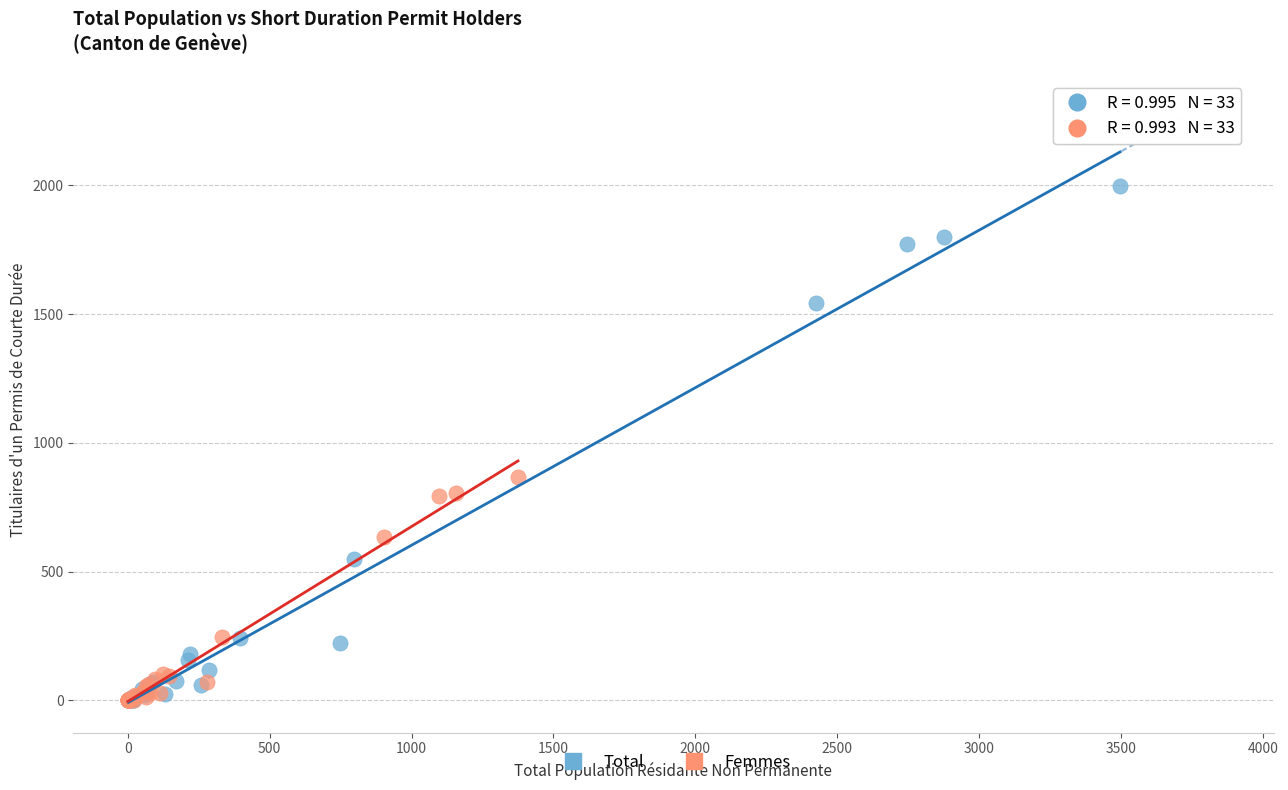

Which series contains the highest Y value?

Total